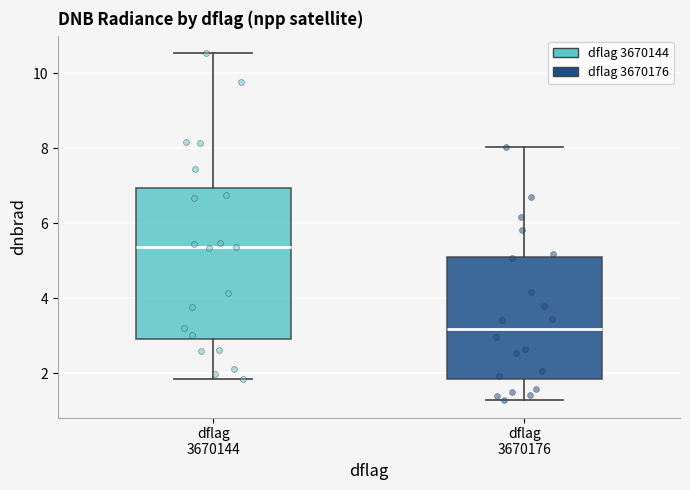

Reading left to right, transcribe this box plot: for each box, give where its median line is, the range the box spans, and where its two whiskers end, as read against the y-axis. The values are not printed on the chart, so give them approximately, as read against the axis.

dflag 3670144: median 5.4, box 3.0 to 7.0, whiskers 1.8 to 10.6
dflag 3670176: median 3.2, box 1.8 to 5.0, whiskers 1.2 to 8.0